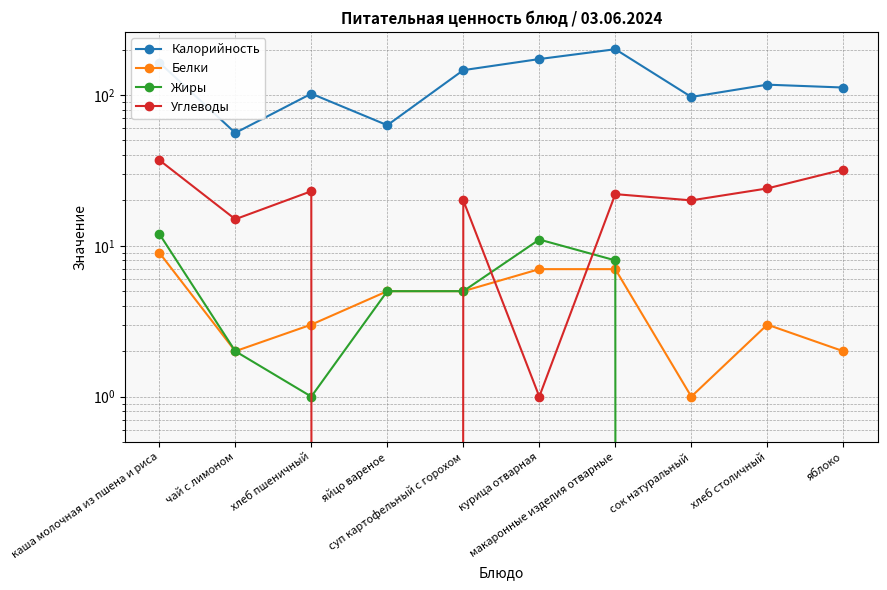

In Калорийность, how many points are higher than both neighbors (excluding endpoints)?

3